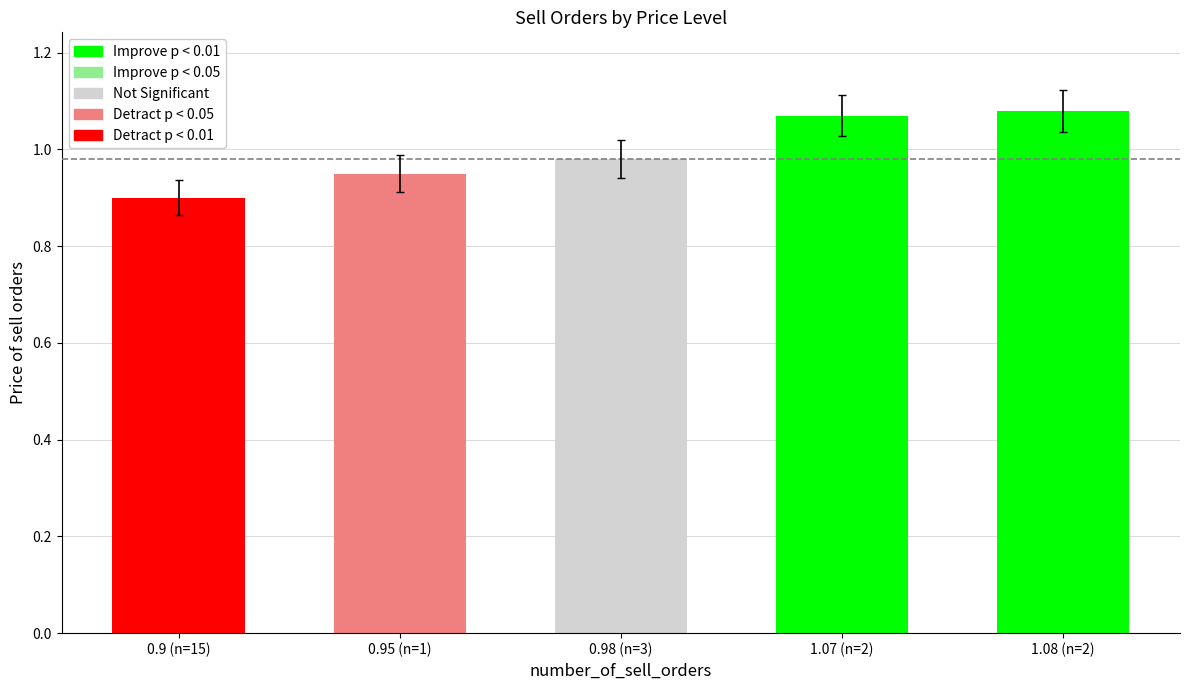

What is the value of the 1st bar from the left?

0.9